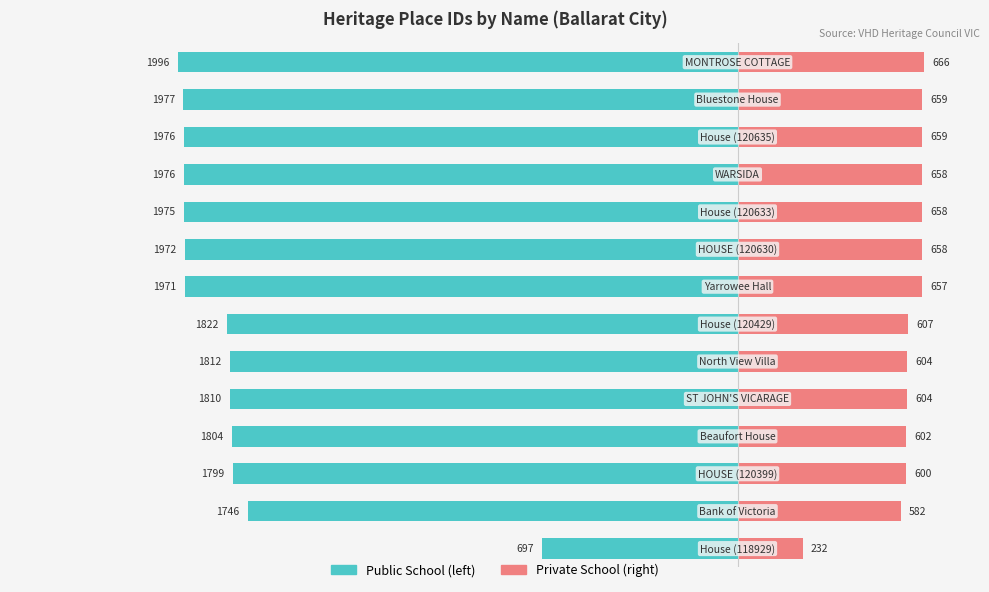

What is the sum of all Public School values?

-25334.2